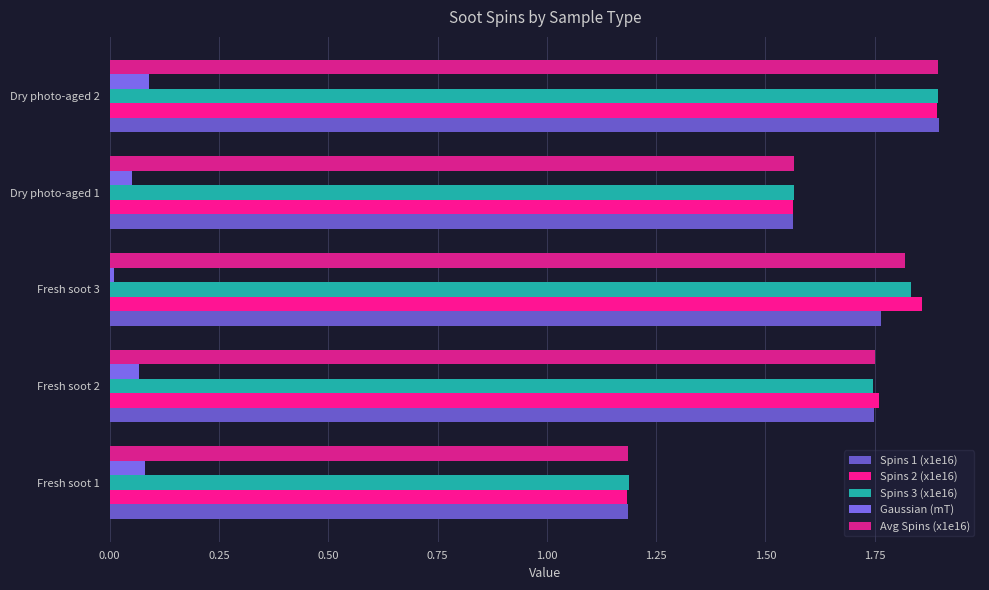

What is the average value of the Spins 2 (x1e16) series?

1.7